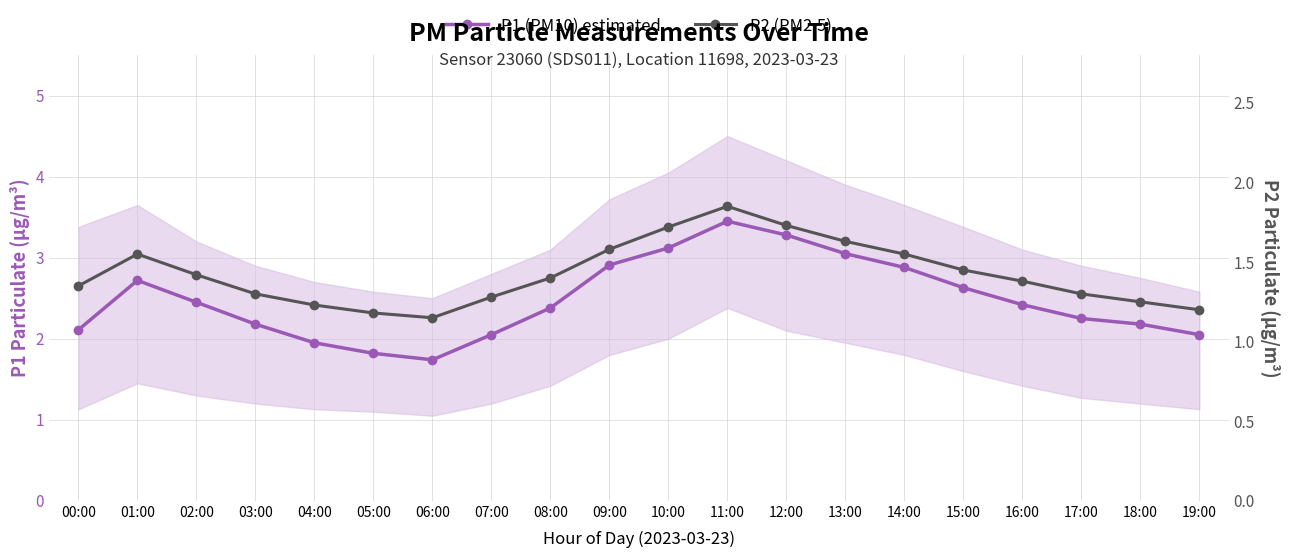

What is the label of the 6th point from the left?

05:00